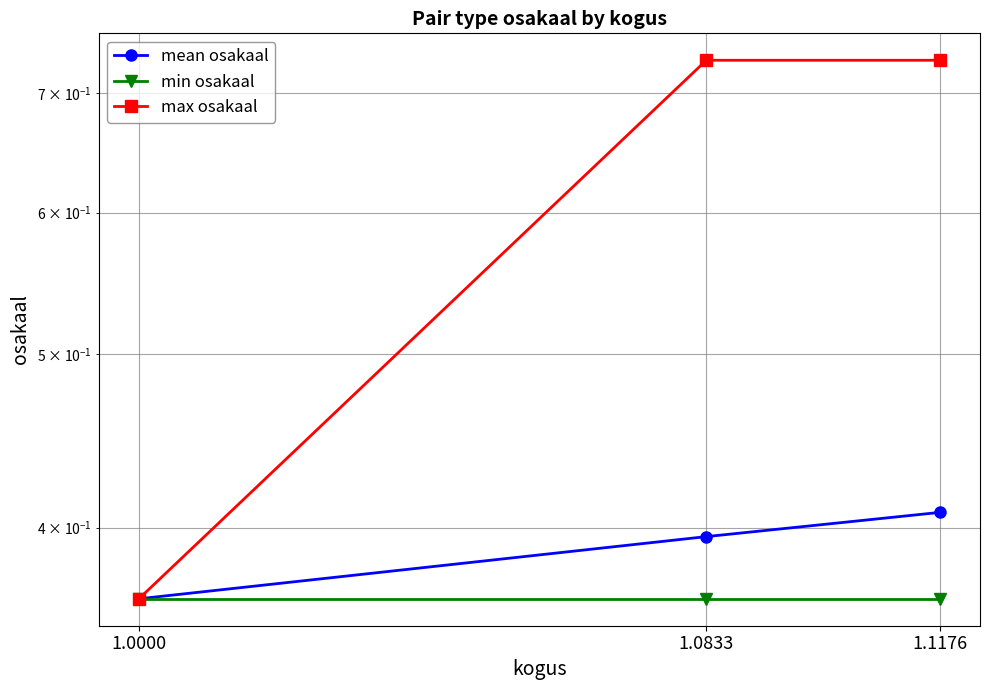

Is it true that mean osakaal equals 0.4 at 1.0000?

True